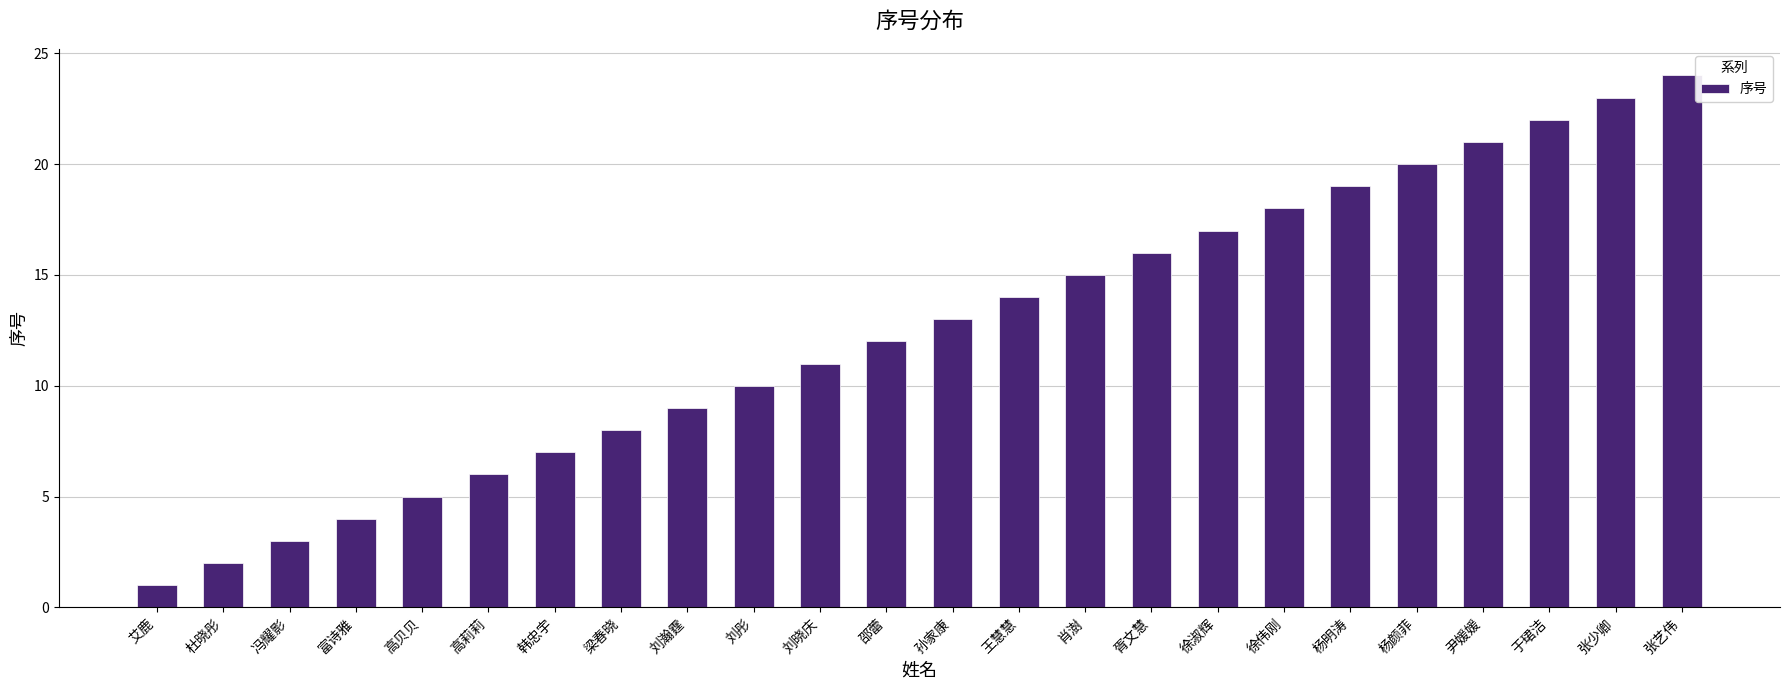

What is the difference between the values at 徐淑辉 and 刘瀚霆?

8